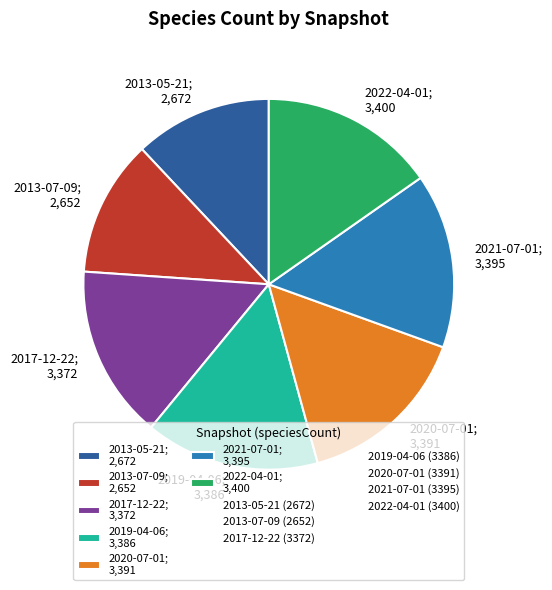

Count the number of slices in the pie.

7